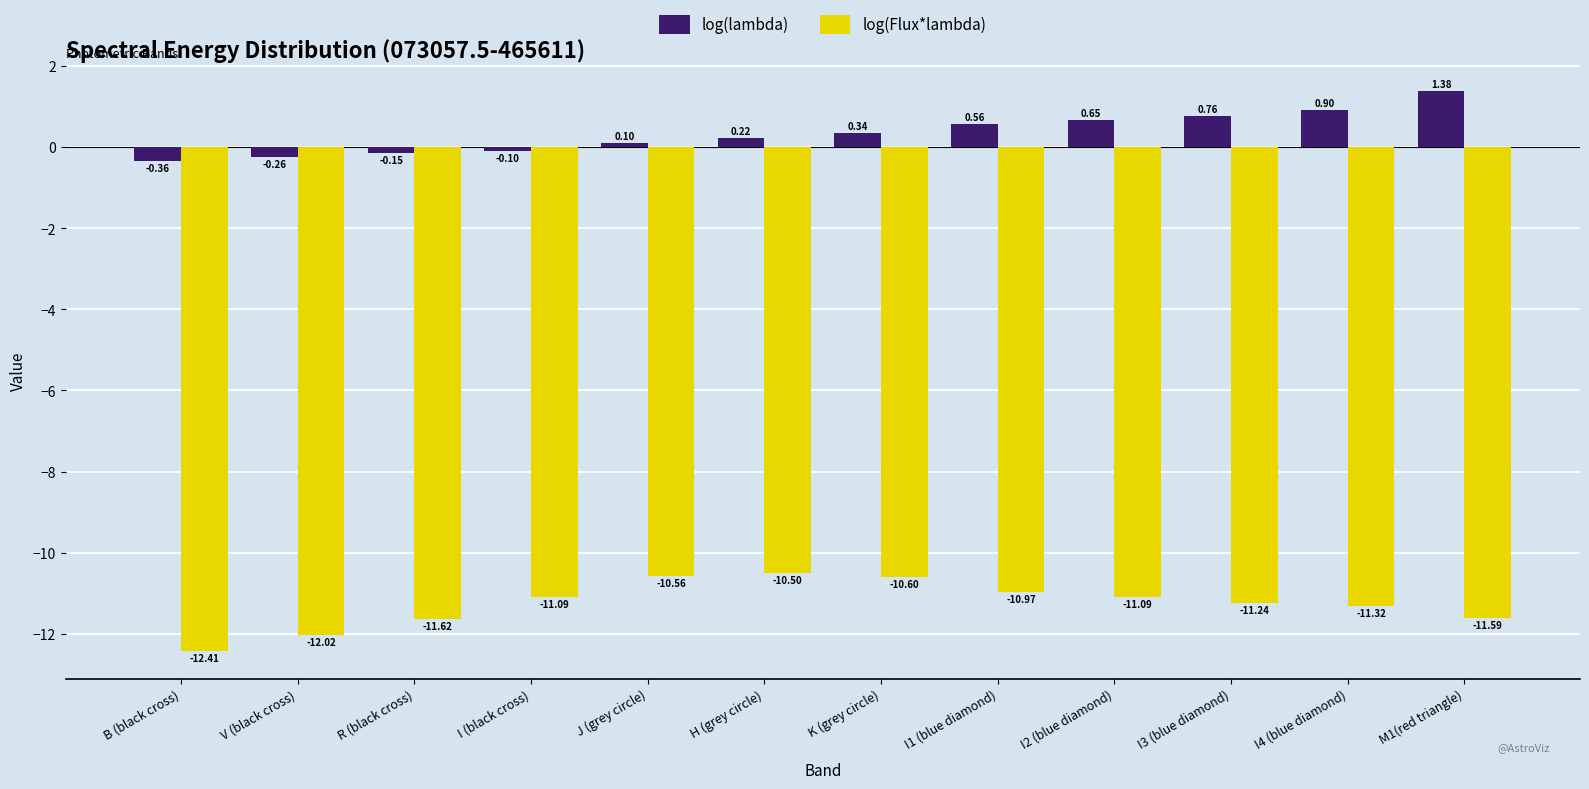

How many negative values does the log(lambda) series have?

4